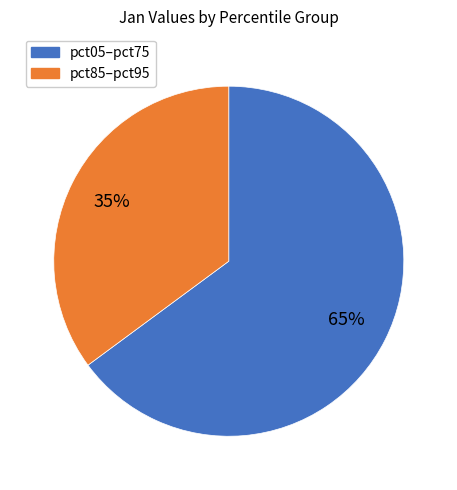

Is there any slice that represents more than half of the pie?

Yes